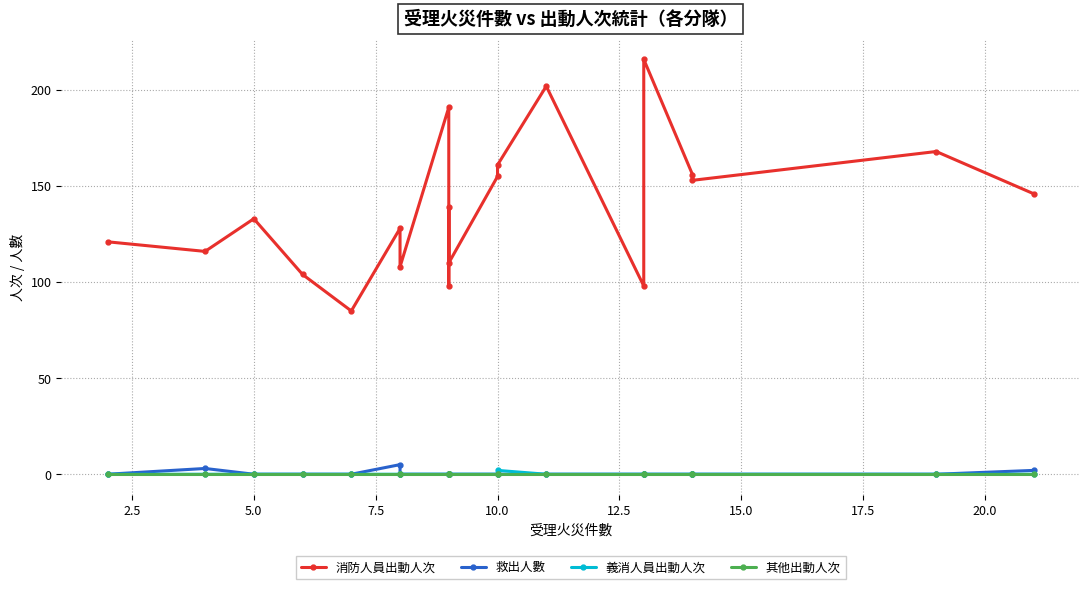

Which series has the largest total across all categories?

消防人員出動人次